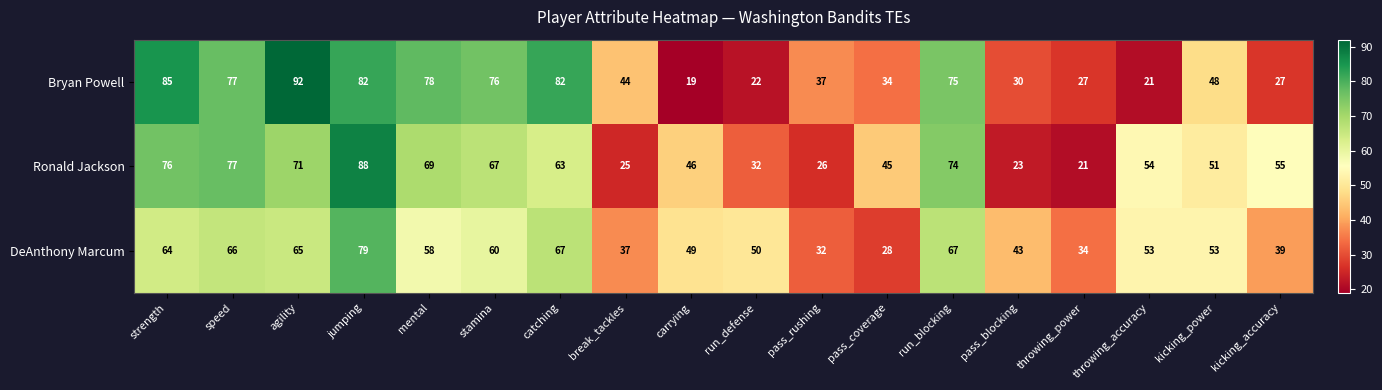

What is the smallest value displayed?

19